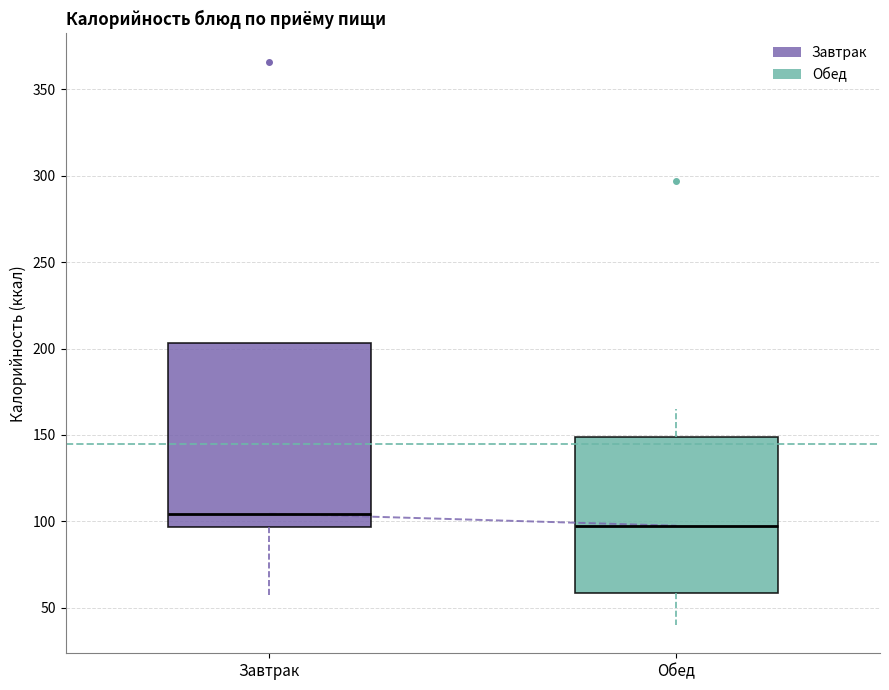

Which box's median line is the lowest?

Обед